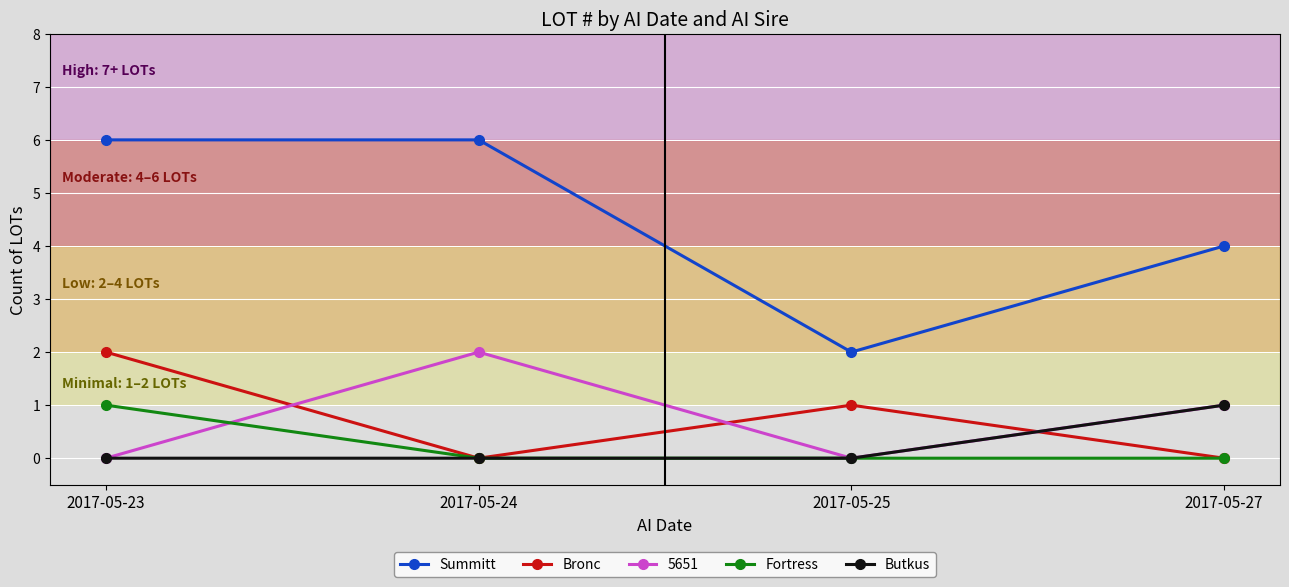

At which category does 5651 reach its first local valley?

2017-05-25